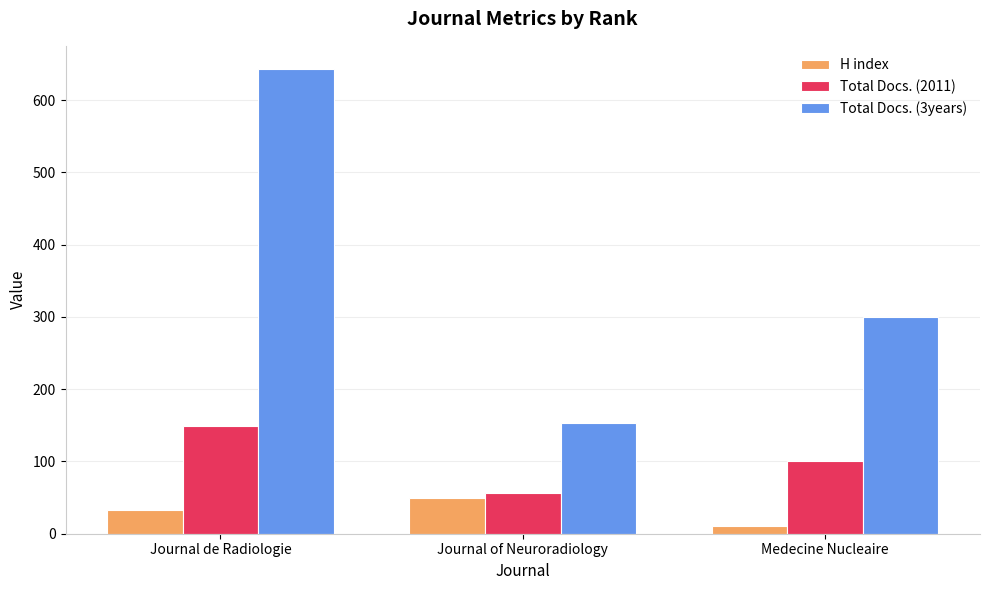

How many Total Docs. (2011) values are between 56 and 149?

3